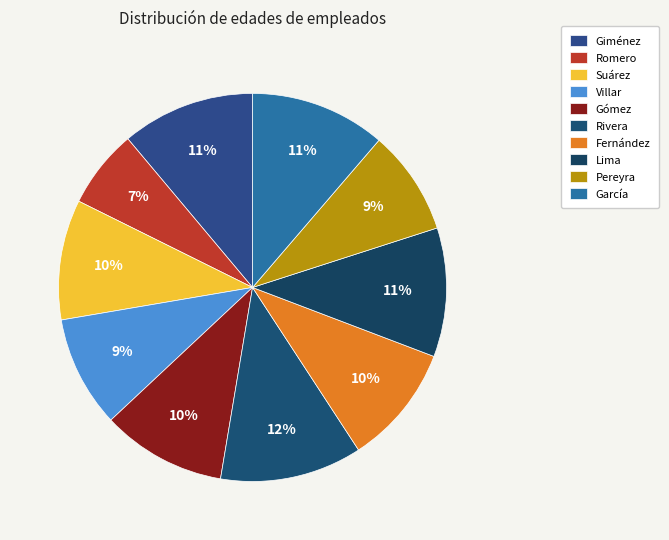

Is it true that Gómez is 10% of the pie?

True